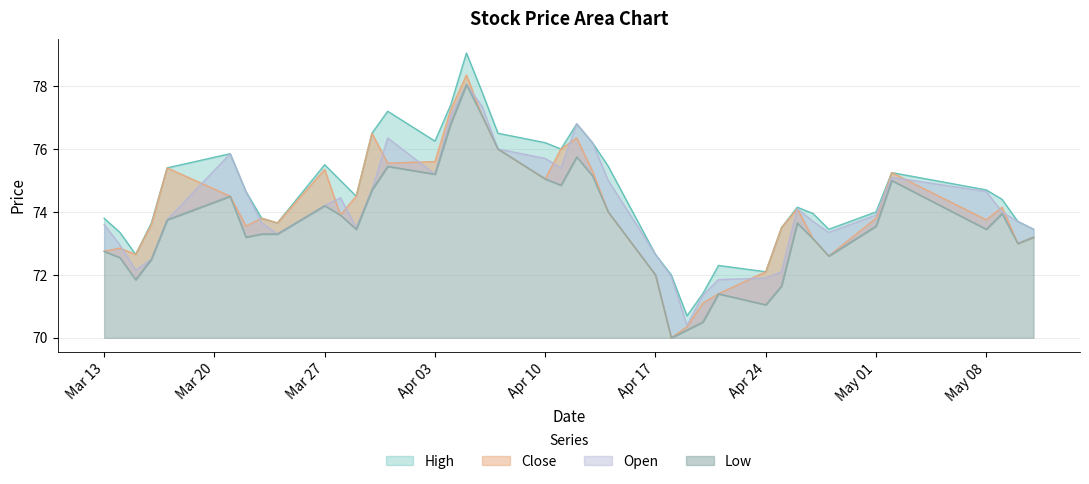

Which category has the lowest value in the Open series?

2000/04/19